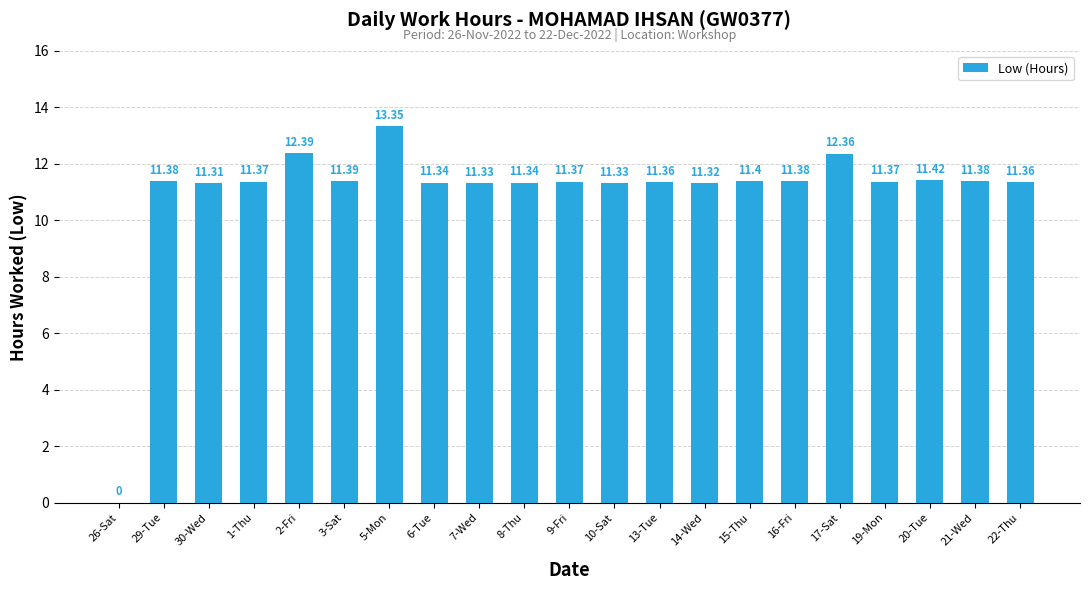

What is the sum of the values at 14-Wed and 22-Thu?

22.7